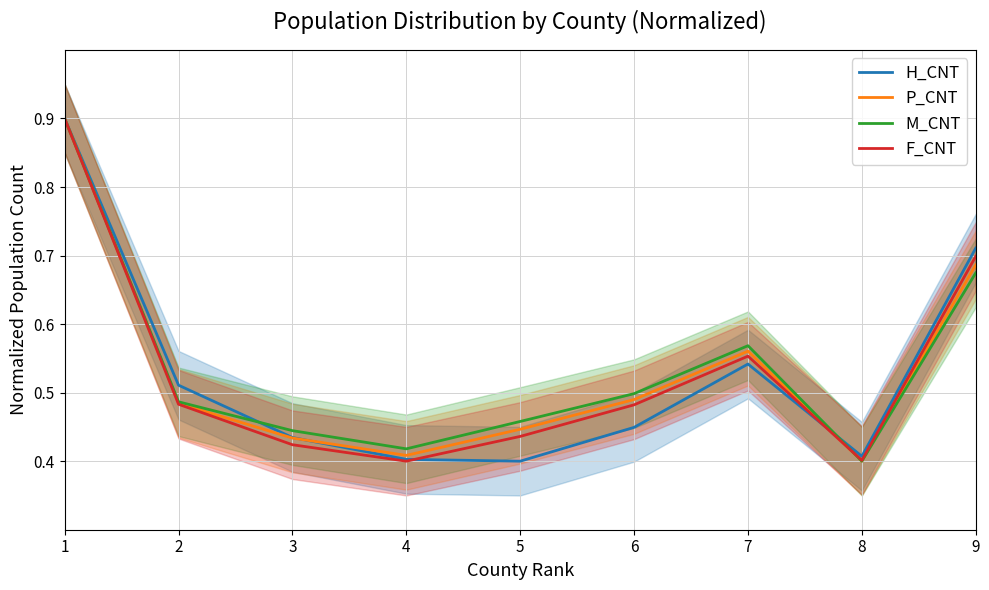

Rank the series by their maximum value, from lowest to highest.

H_CNT, P_CNT, M_CNT, F_CNT